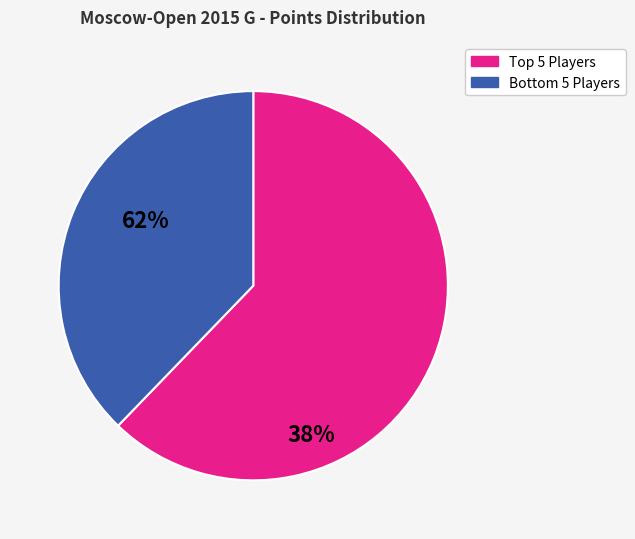

Is there a majority slice in this chart?

Yes